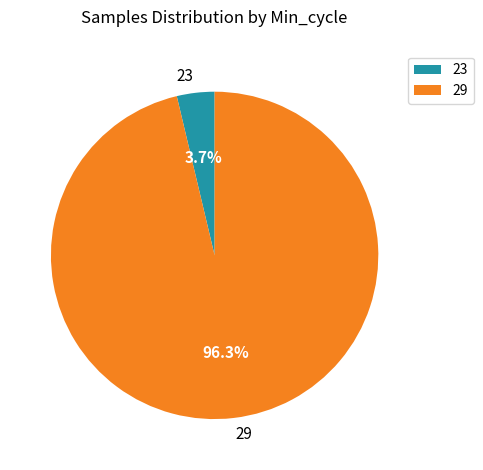

Rank the categories by value from highest to lowest.

29, 23